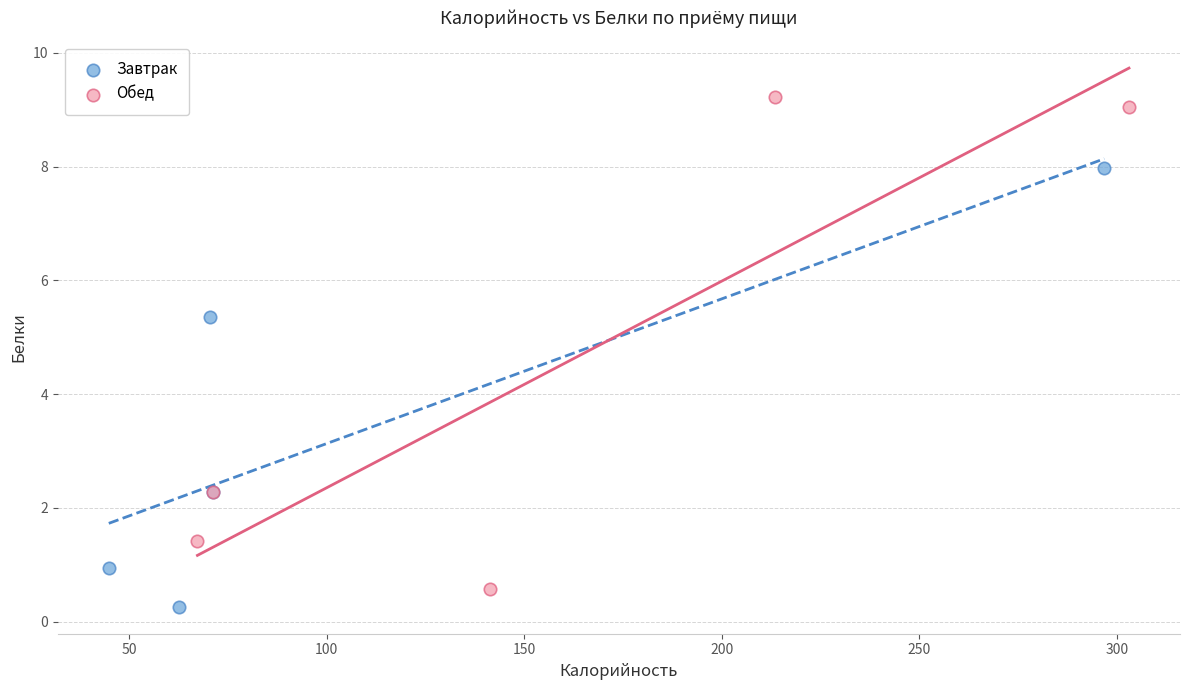

Which series contains the highest Y value?

Обед